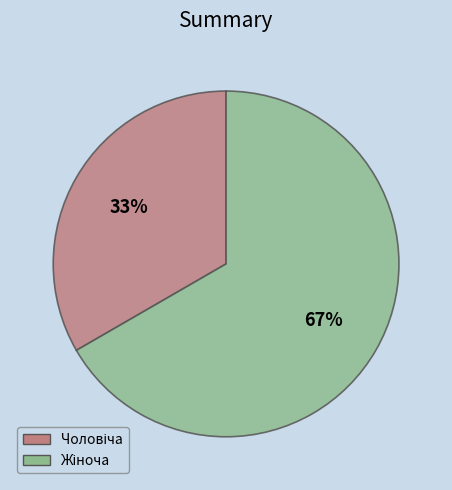

To the nearest percent, what is the average slice percentage?

50%